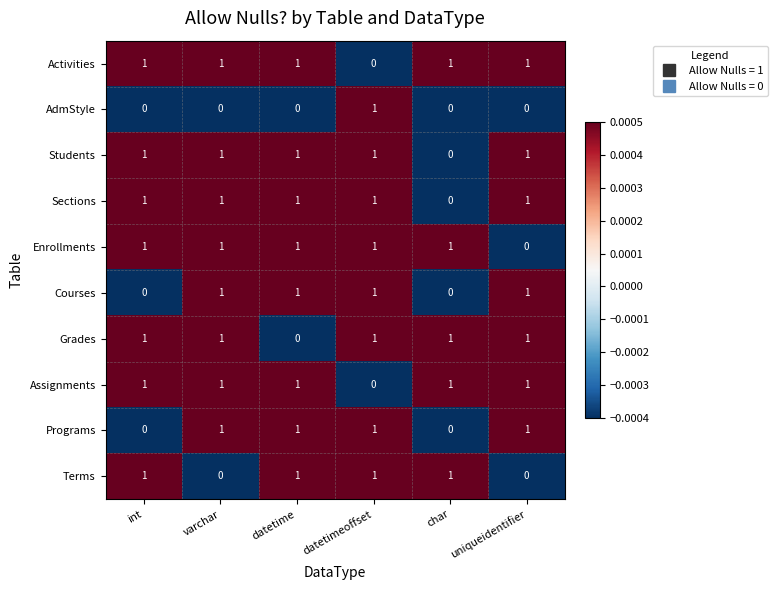

At which label is Sections closest to 0?

char